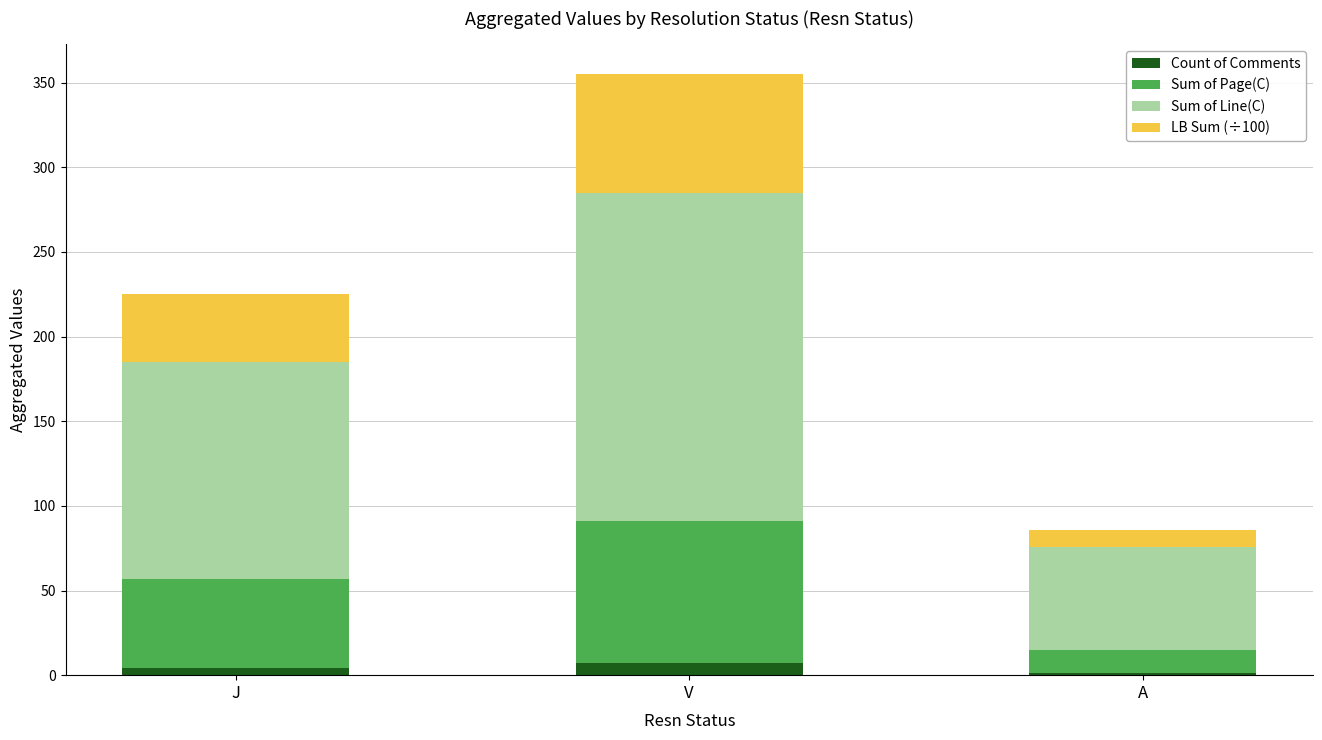

Reading left to right, what are the values for Count of Comments?

J=4	V=7	A=1